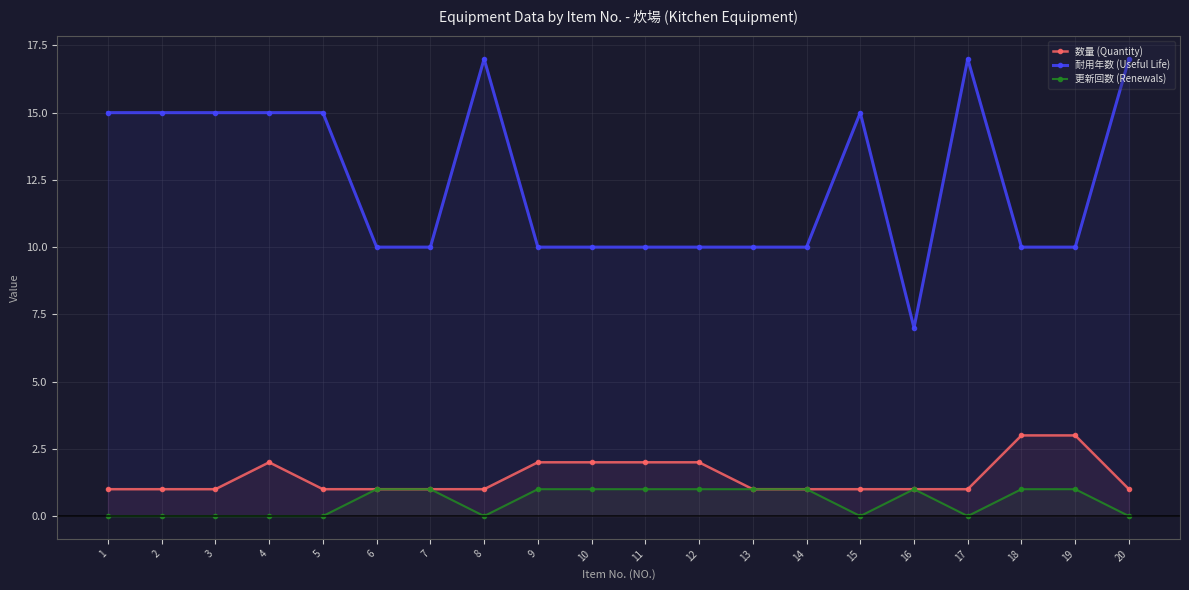

How many 更新回数 (Renewals) values are between 0 and 1?

20